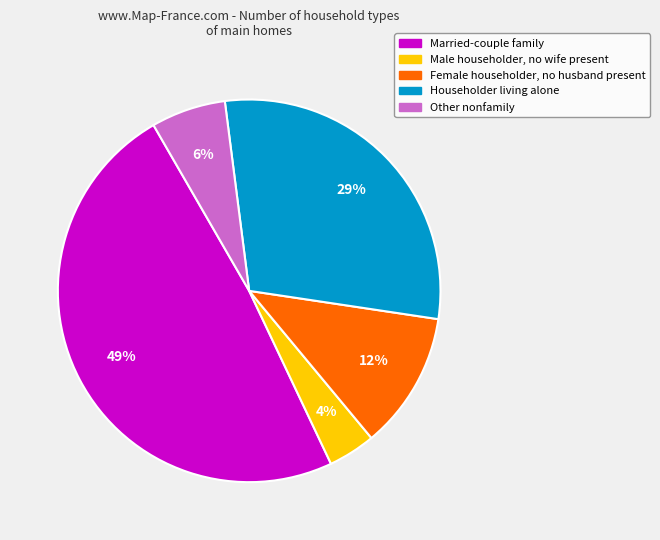

How many slices are in this pie chart?

5